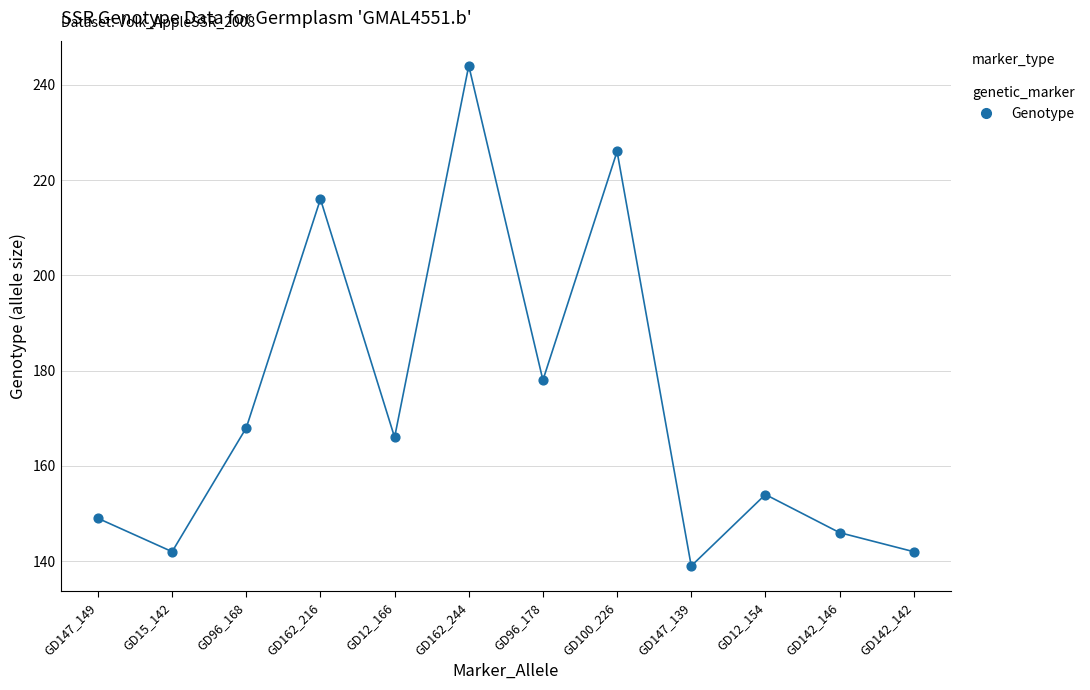

What Y value in the scatter plot is closest to 191?

178